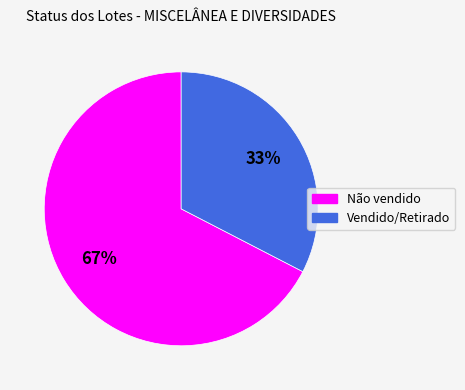

Rank the categories by value from highest to lowest.

Não vendido, Vendido/Retirado